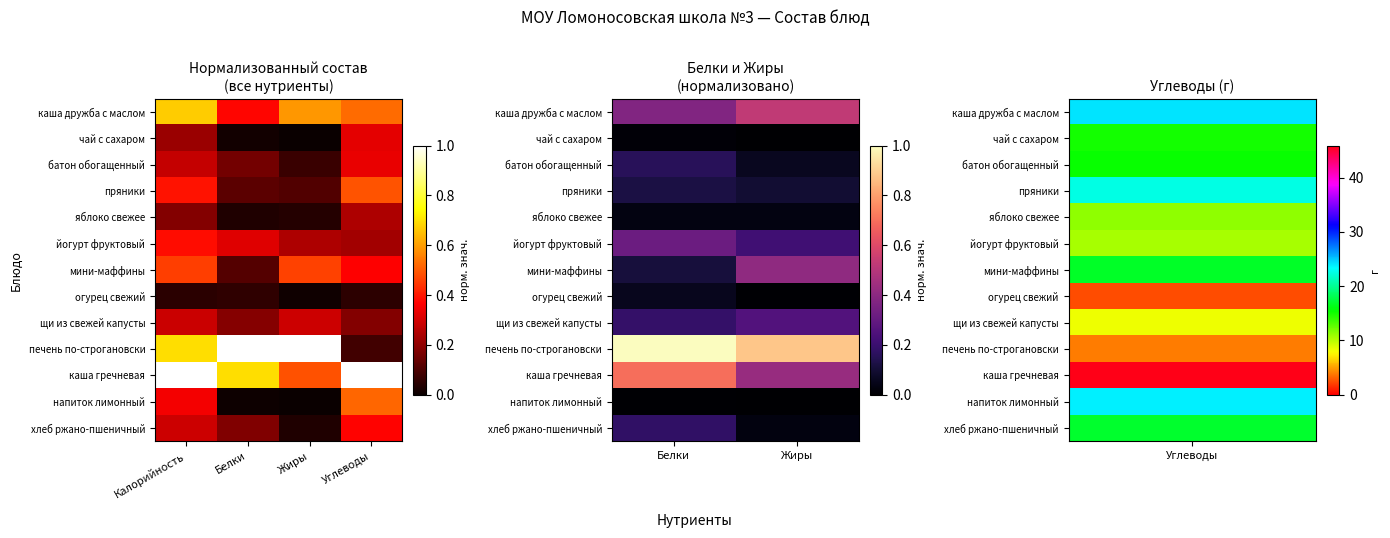

At which category is the sum across all series the highest?

Белки